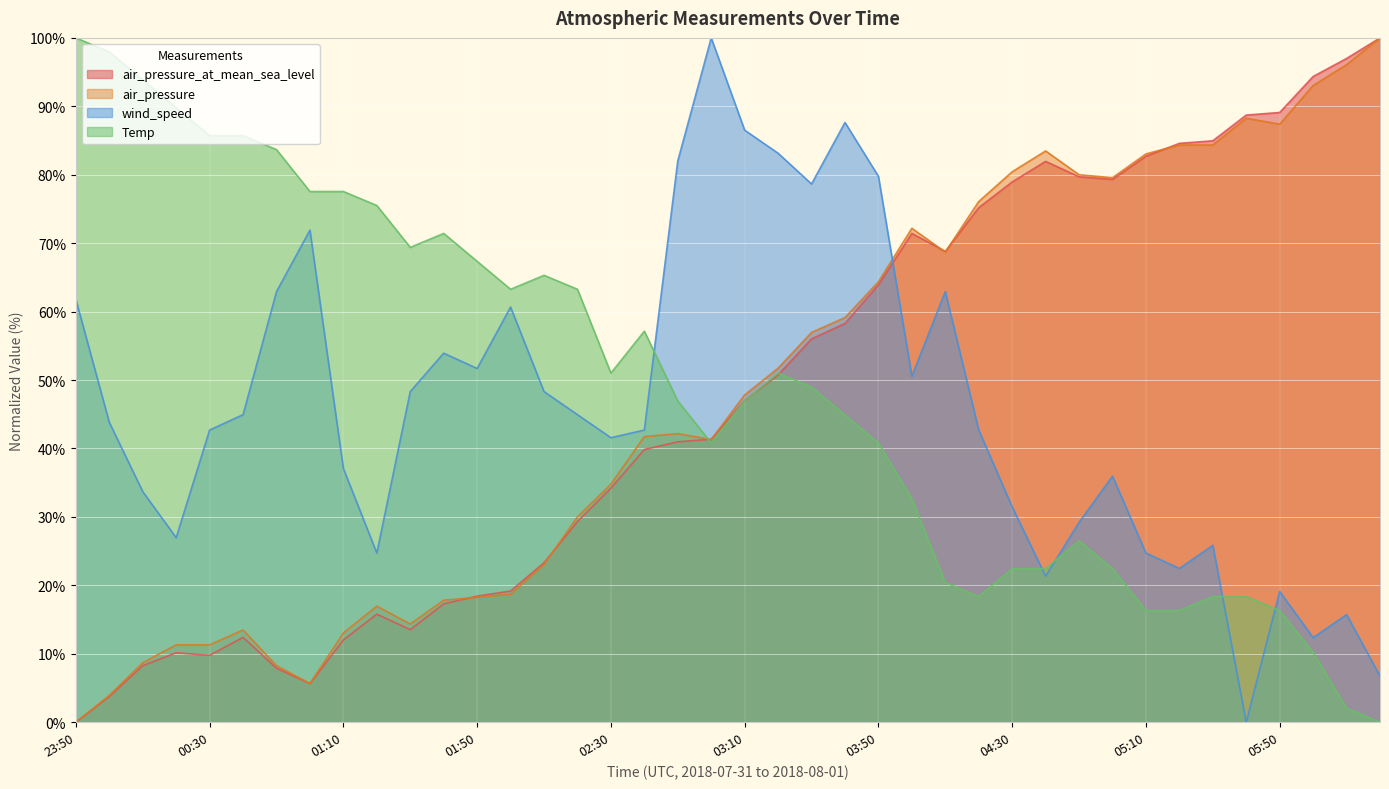

What is the value of the air_pressure_at_mean_sea_level point at the 30th from the left?

82.0